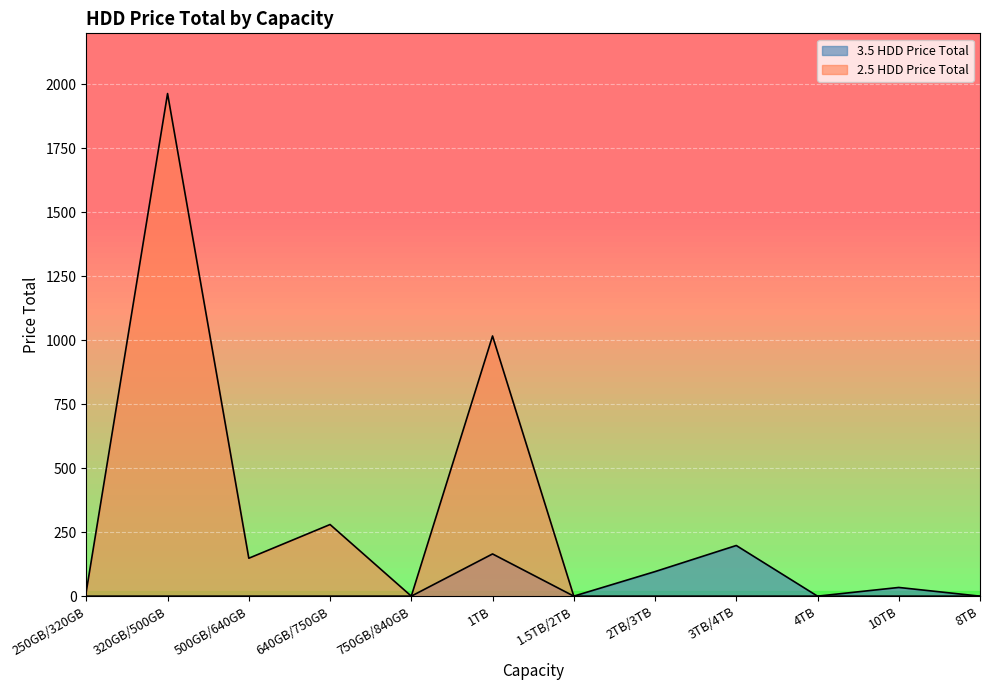

Which category has the lowest value in the 3.5 HDD Price Total series?

250GB/320GB